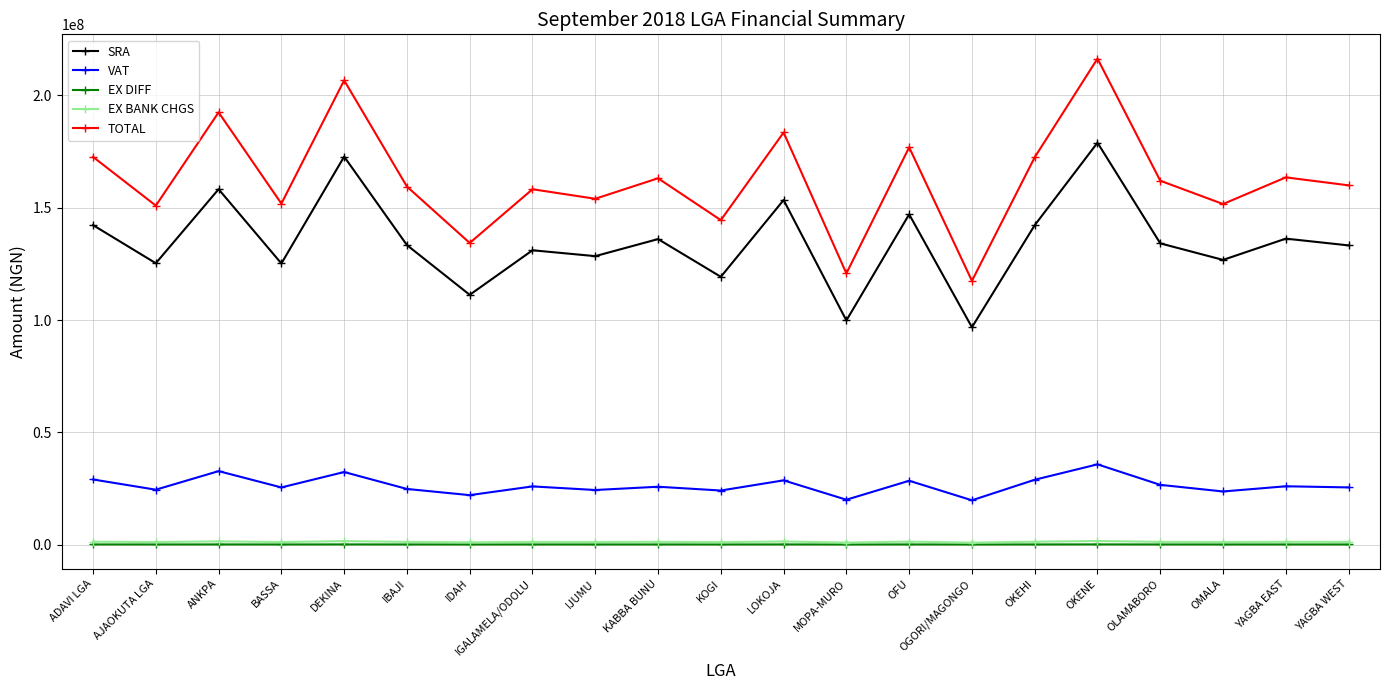

What is the label of the 17th point from the left?

OKENE